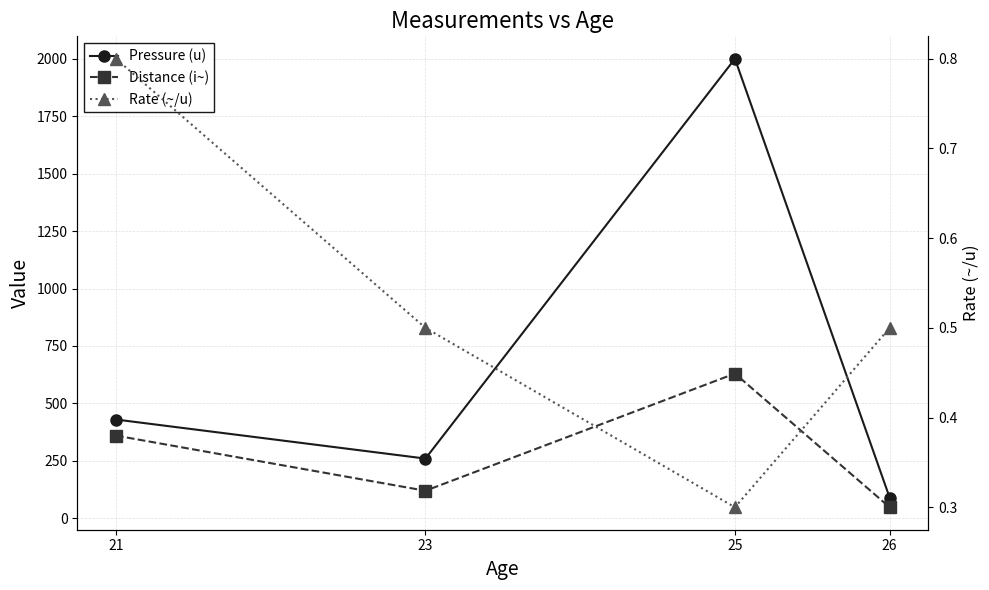

Which series changed the most between 25 and 26?

Pressure (u)